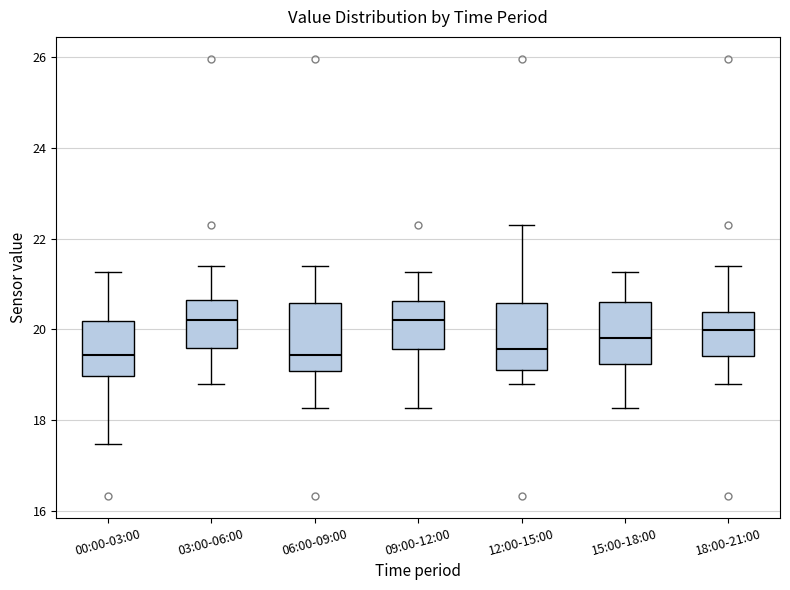

Reading left to right, transcribe this box plot: for each box, give where its median line is, the range the box spans, and where its two whiskers end, as read against the y-axis. The values are not printed on the chart, so give them approximately, as read against the axis.

00:00-03:00: median 19.4, box 19.0 to 20.2, whiskers 17.4 to 21.2
03:00-06:00: median 20.2, box 19.6 to 20.6, whiskers 18.8 to 21.4
06:00-09:00: median 19.4, box 19.0 to 20.6, whiskers 18.2 to 21.4
09:00-12:00: median 20.2, box 19.6 to 20.6, whiskers 18.2 to 21.2
12:00-15:00: median 19.6, box 19.2 to 20.6, whiskers 18.8 to 22.4
15:00-18:00: median 19.8, box 19.2 to 20.6, whiskers 18.2 to 21.2
18:00-21:00: median 20.0, box 19.4 to 20.4, whiskers 18.8 to 21.4